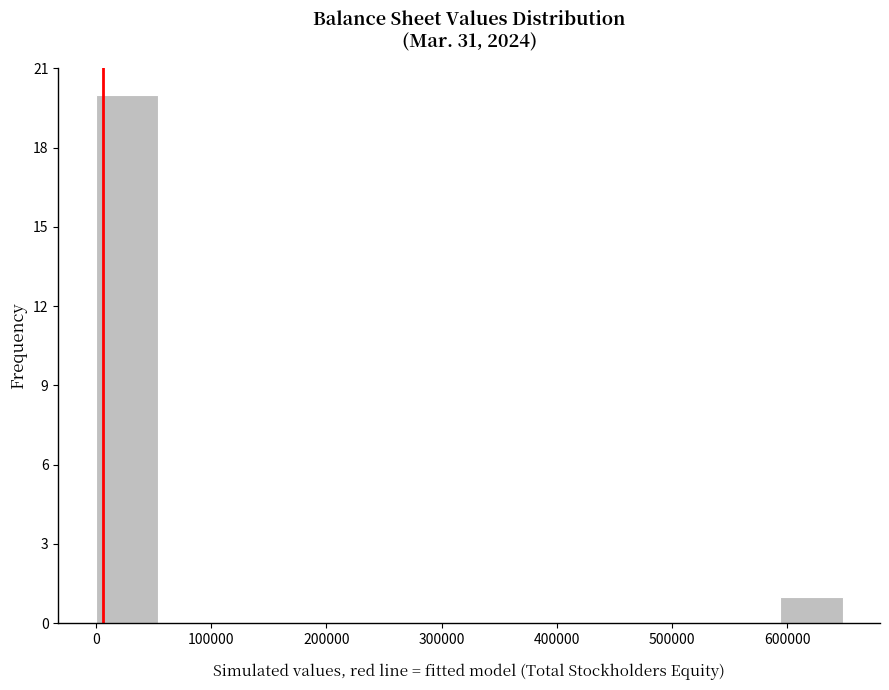

What is the height of the bar covering 590000 to 650000 on the x-axis? Neither the bar edges nor the heights are printed on the chart, so give them approximately, as read against the axes.

1